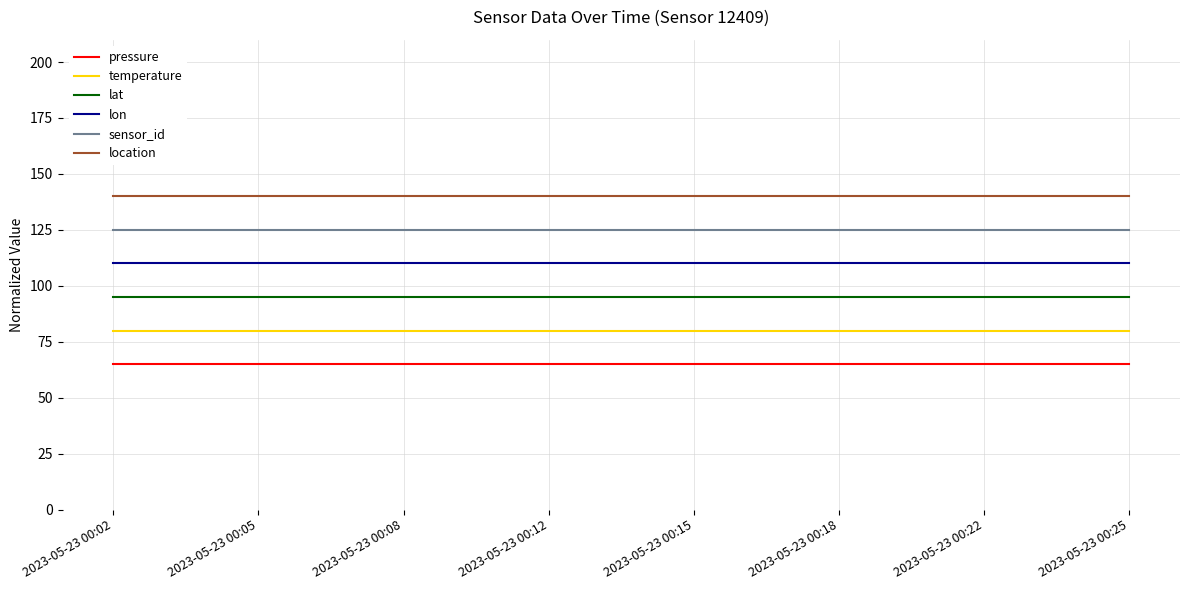

Is it true that sensor_id equals 125 at 2023-05-23 00:25?

True